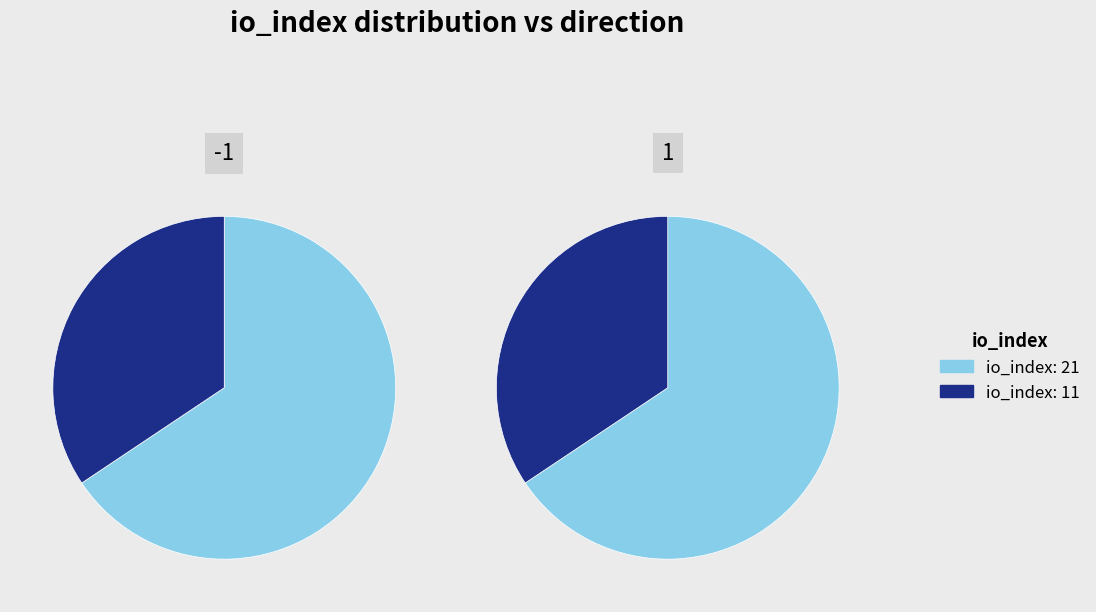

Count the number of slices in the pie.

2